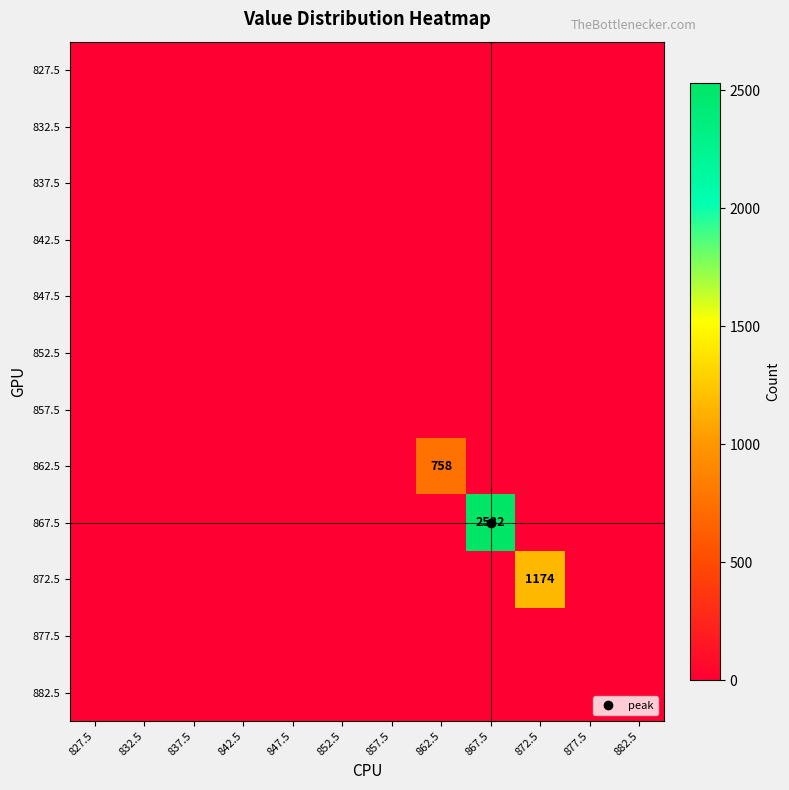

At which label does 827.5 reach its peak?

827.5